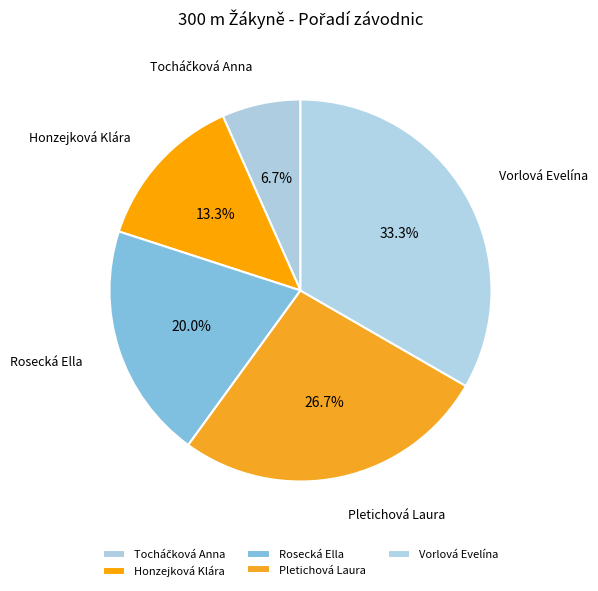

What is the total percentage of Rosecká Ella and Honzejková Klára?

33.3%